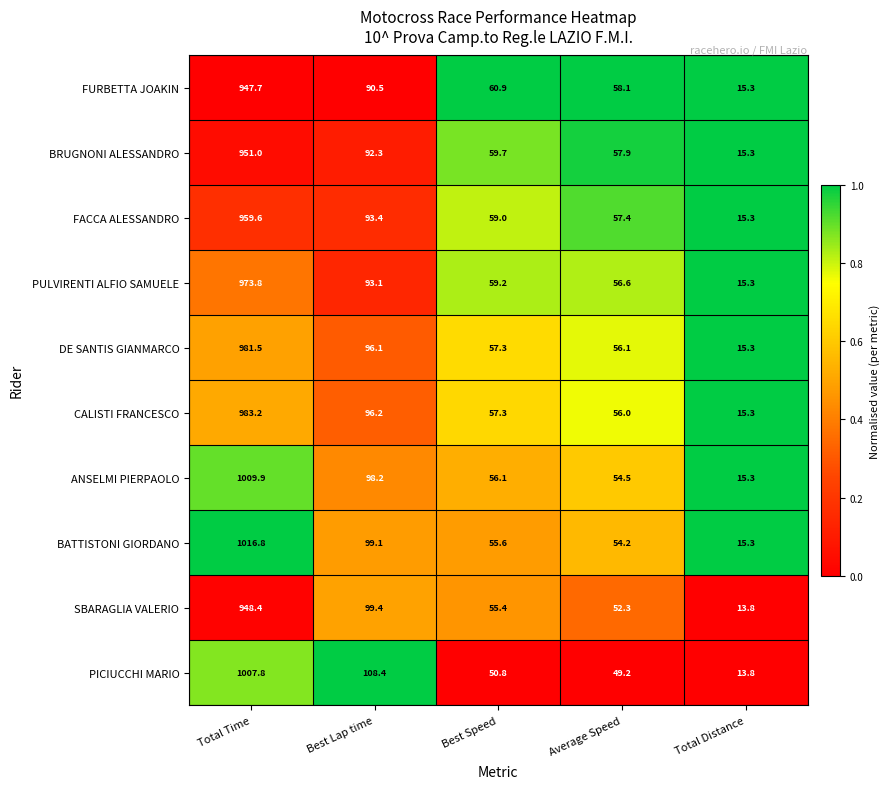

What is the minimum value shown in the chart?

13.8